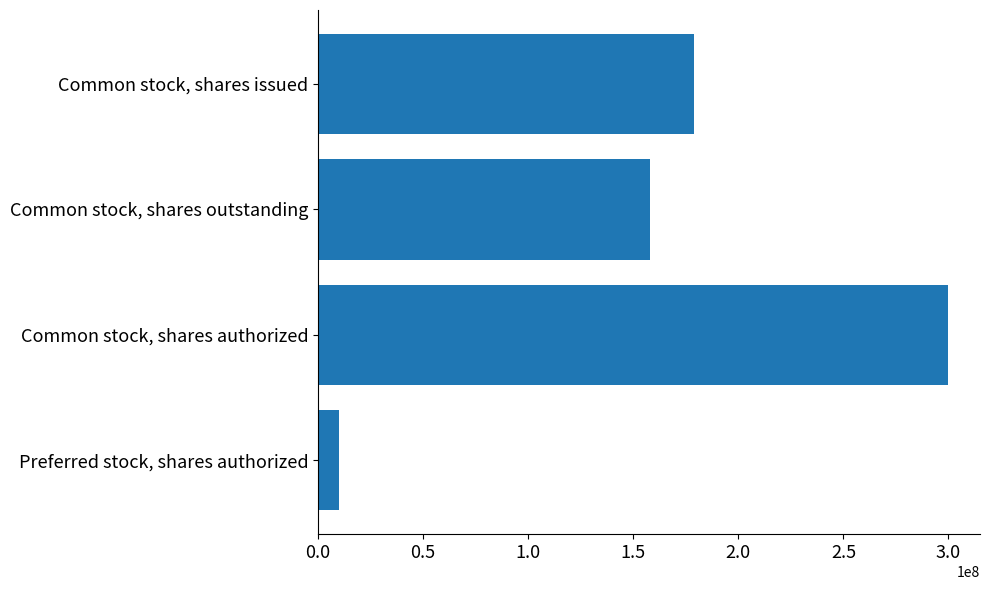

How many data points are less than 178685388?

2